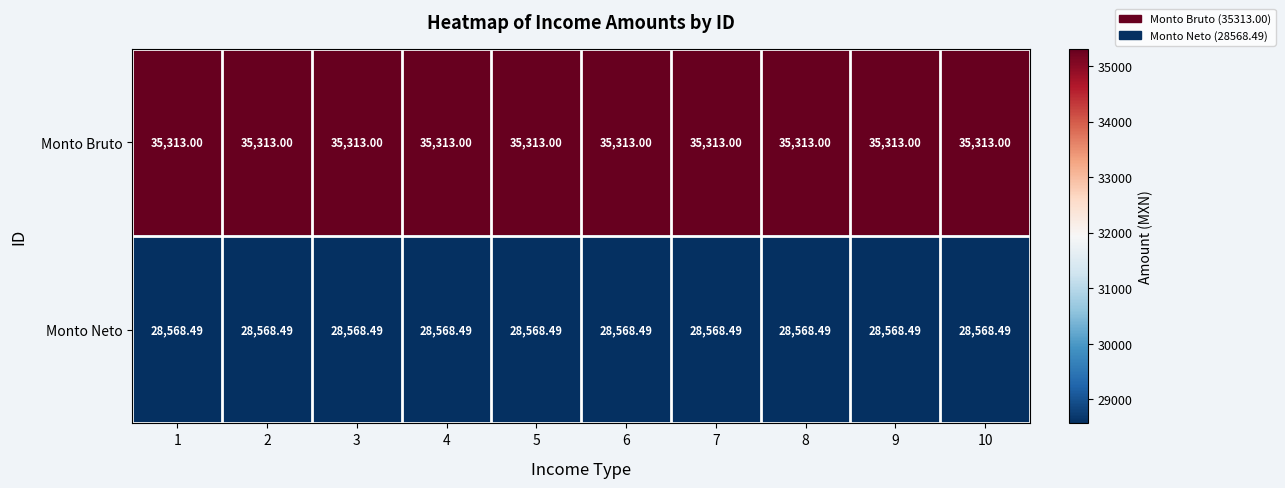

Is the value of Monto Bruto at 1 greater than the value of Monto Neto at 3?

Yes